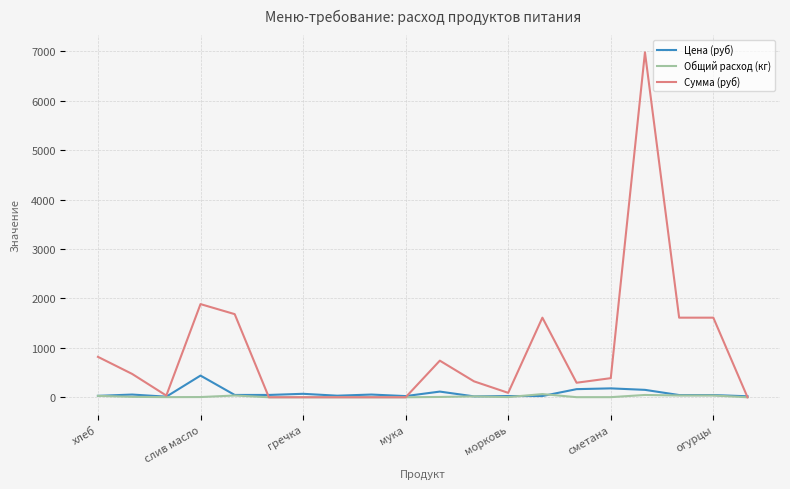

Rank the series by their maximum value, from highest to lowest.

Сумма (руб), Цена (руб), Общий расход (кг)